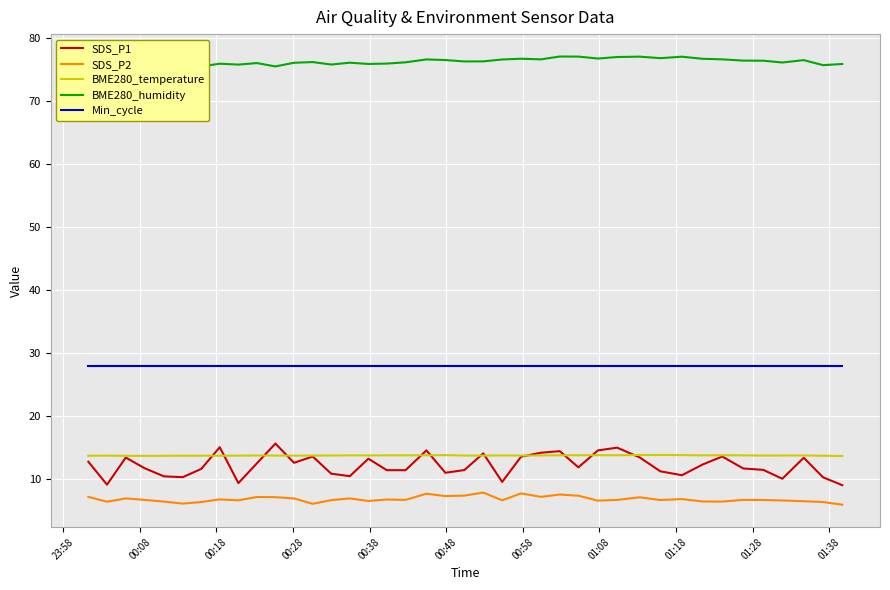

True or false: SDS_P2 and Min_cycle intersect in this chart.

False